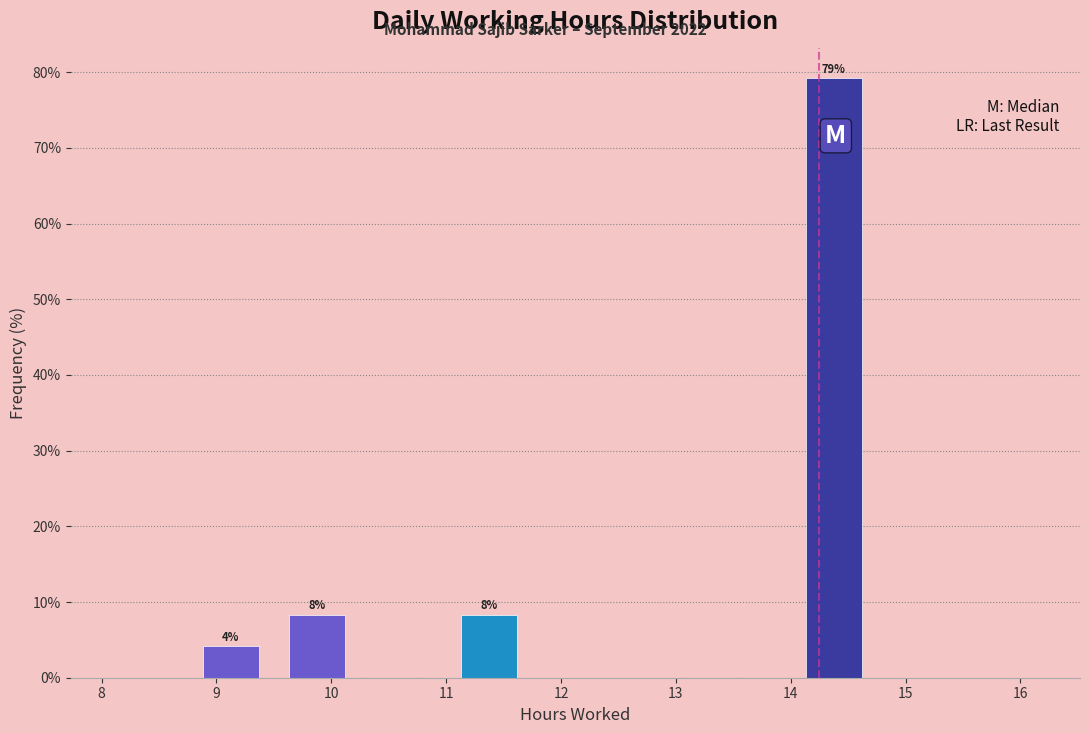

Over which range of the x-axis is the bar tallest?

14.00 to 14.75